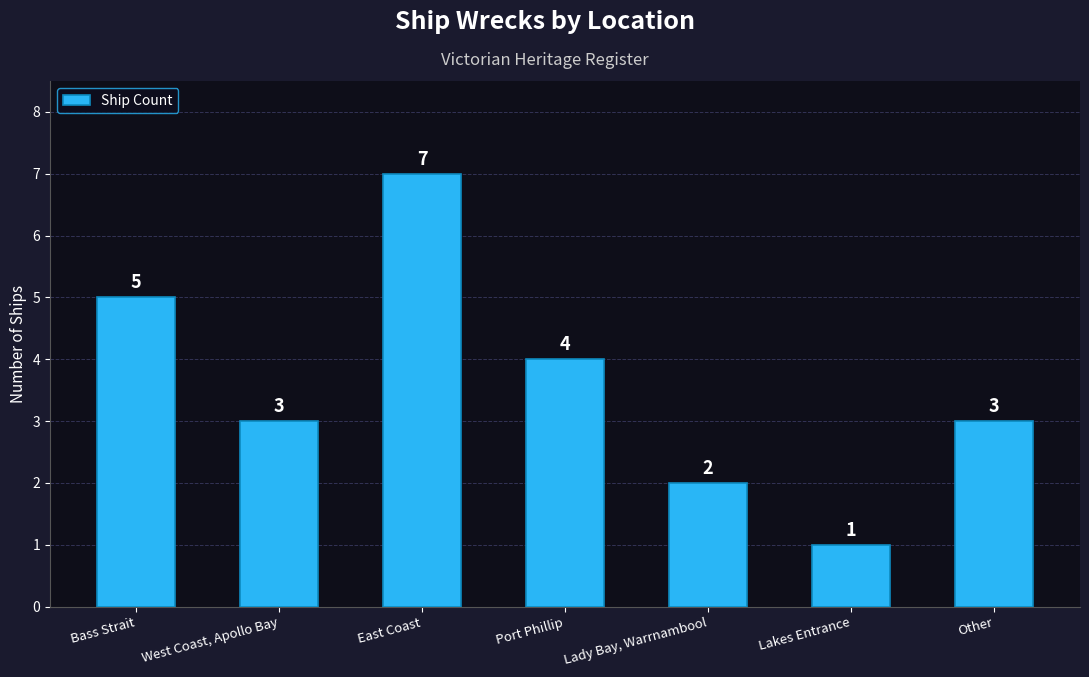

Is it true that the value at Other is 3?

True